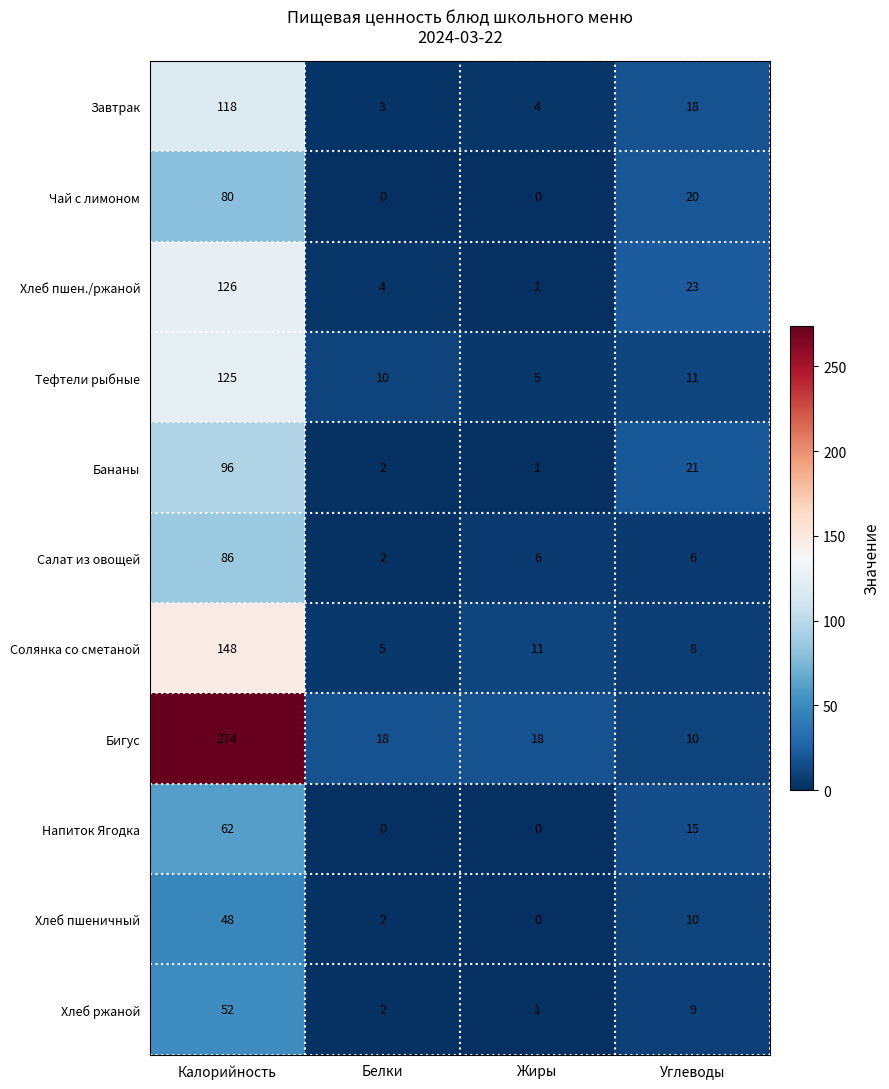

Which series changed the most between Жиры and Углеводы?

Хлеб пшен./ржаной